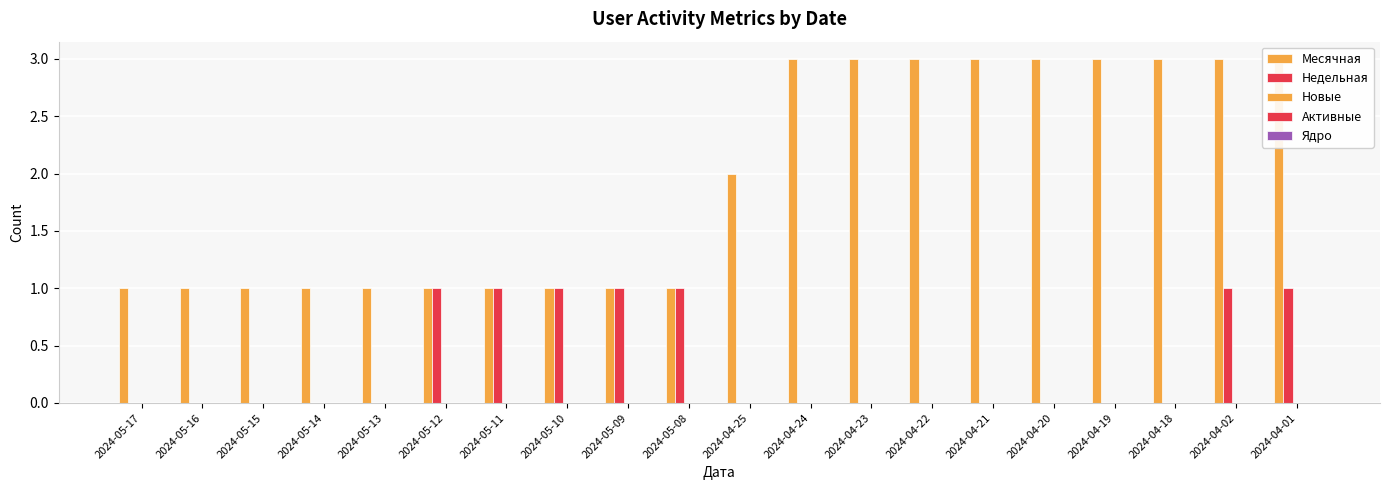

Is it true that Месячная equals 3 at 2024-04-24?

True